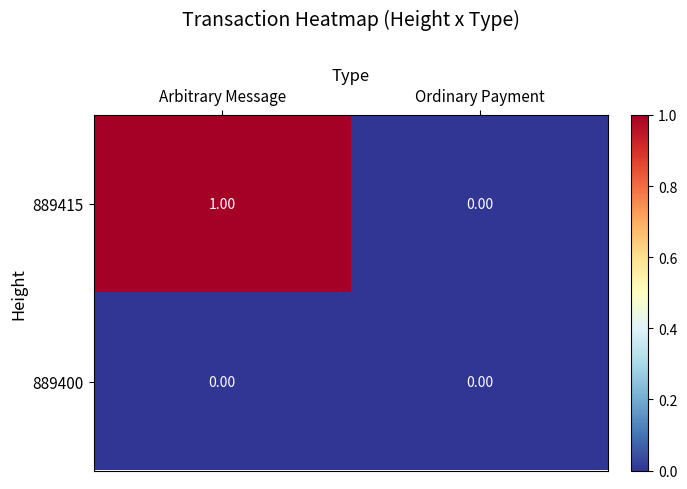

Which series has the largest range (max minus min)?

889415